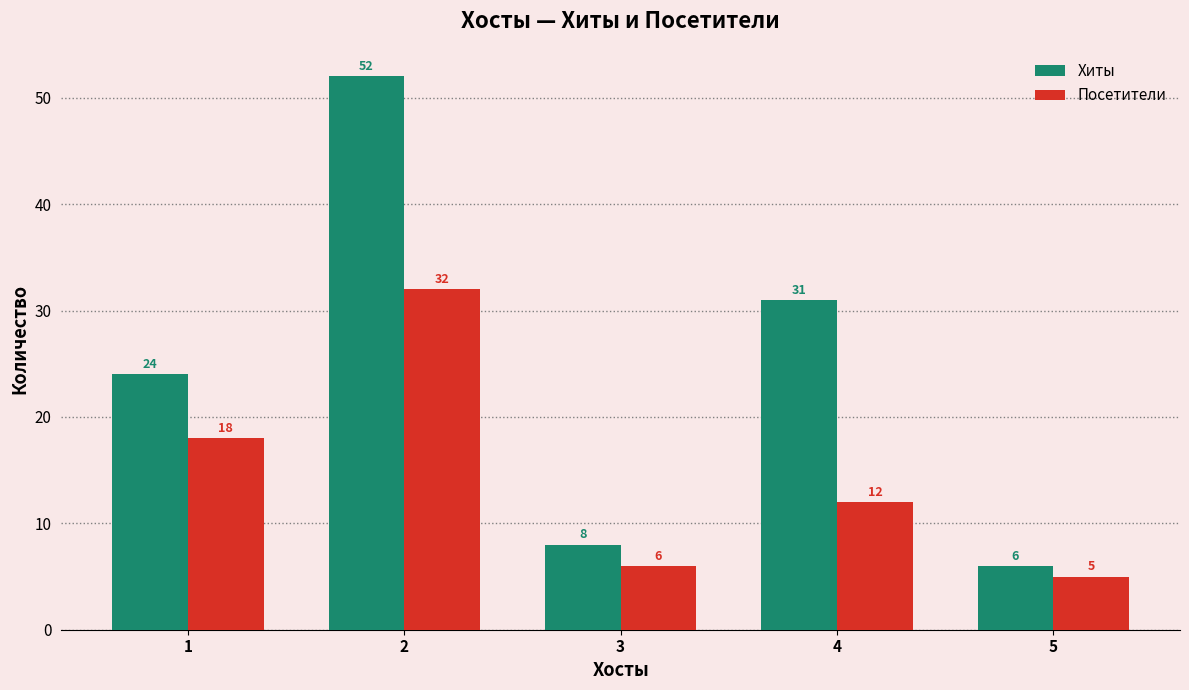

What is the value of the Хиты bar at the 2nd from the left?

52